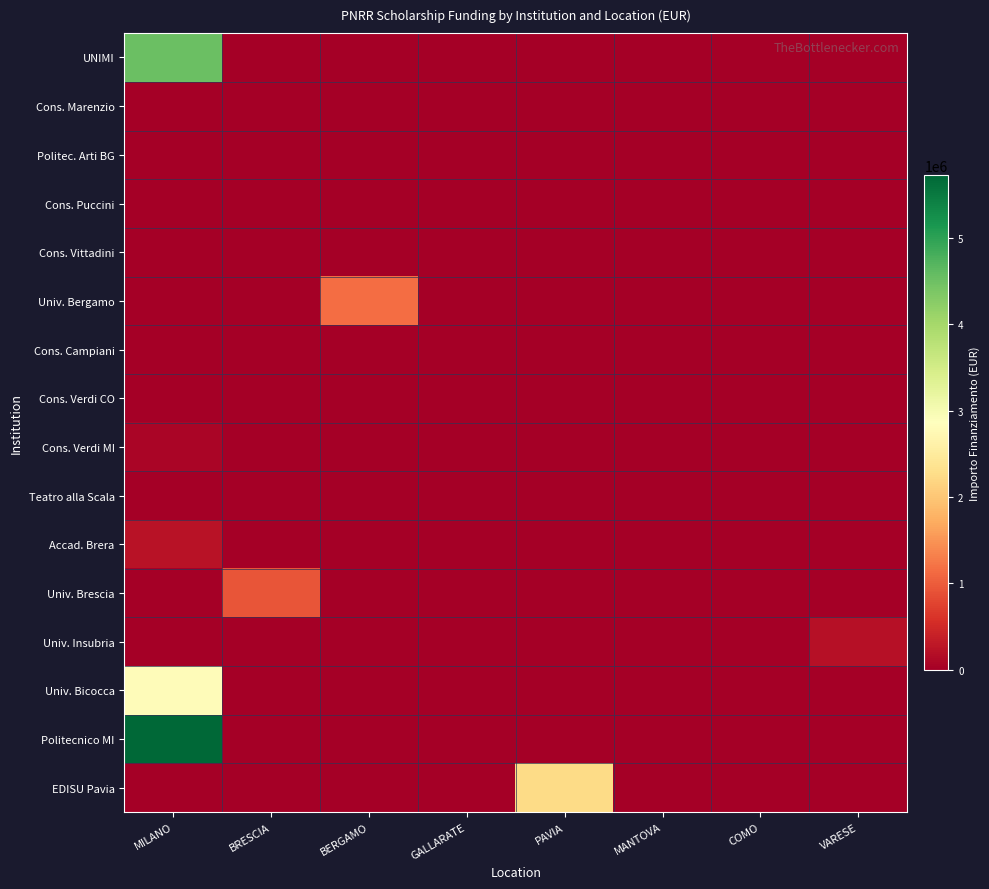

At which category does the chart reach its minimum across all series?

BRESCIA